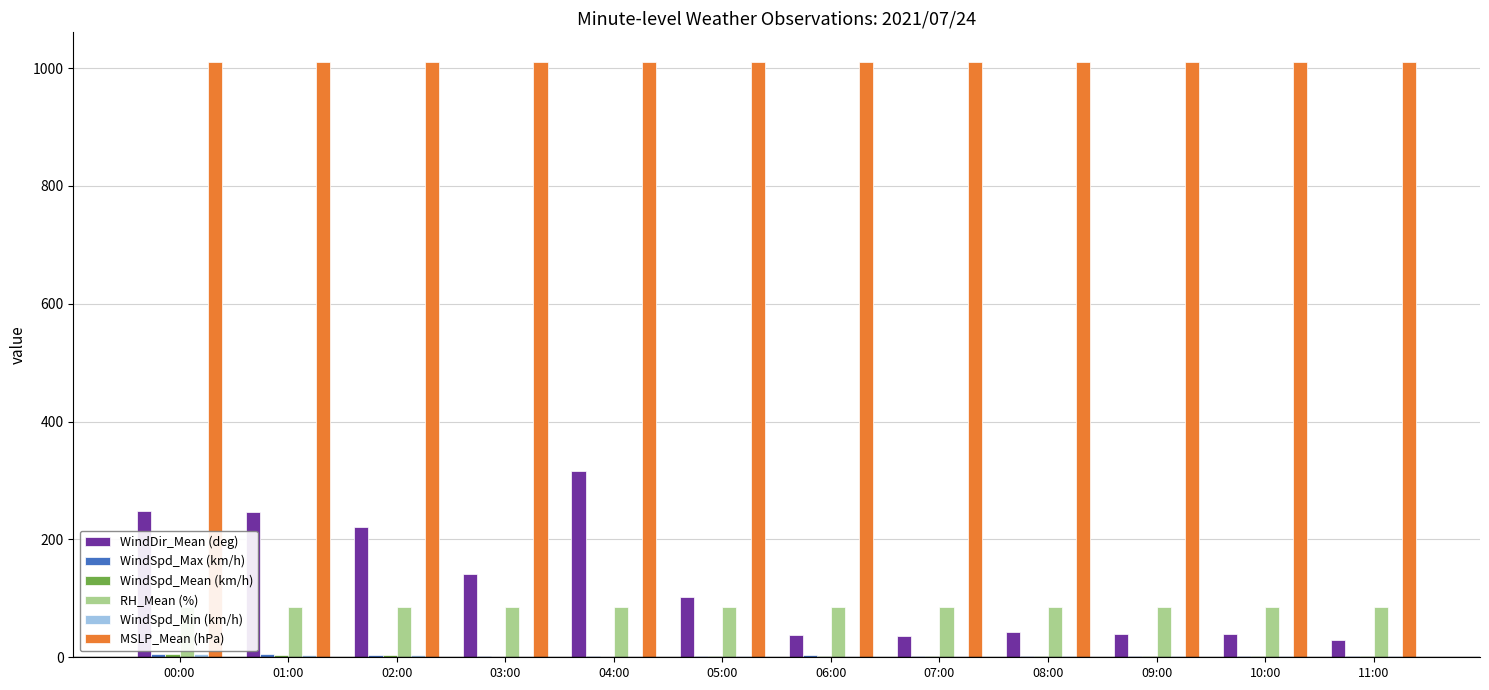

Where does the WindDir_Mean (deg) series first go above 103?

00:00